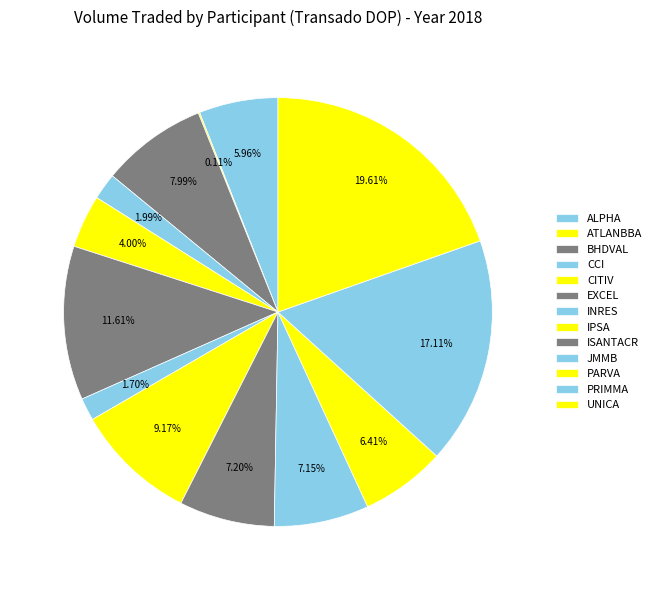

True or false: IPSA accounts for 3% of the total.

False